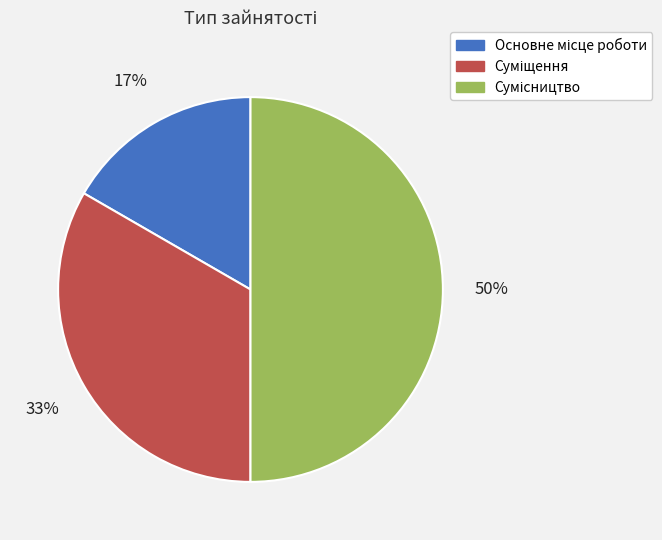

To the nearest percent, what is the difference between the largest and smallest slice percentages?

33%